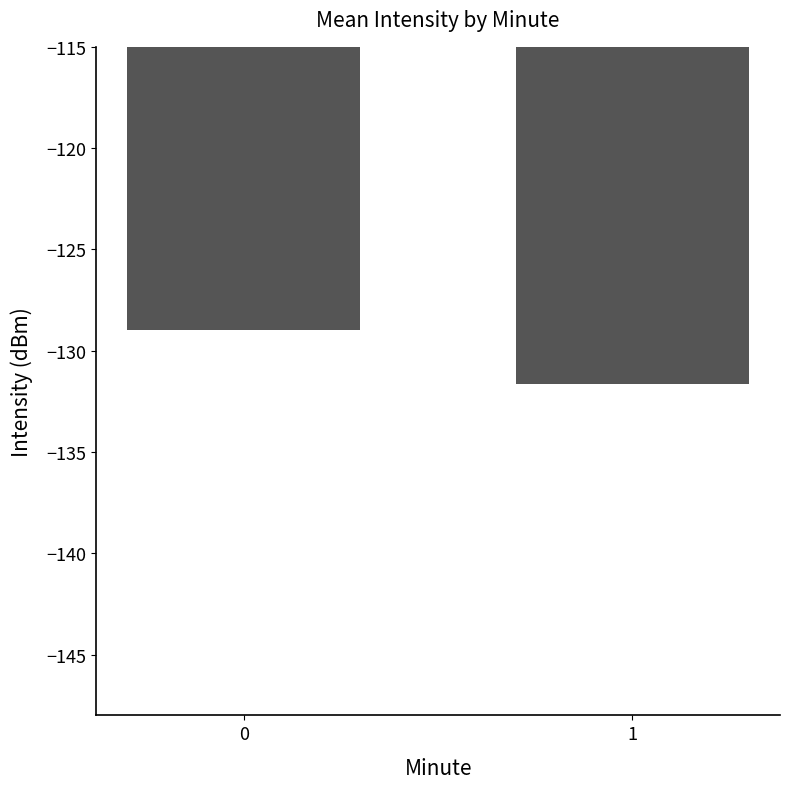

Are the bars grouped side by side (vs. stacked)?

No